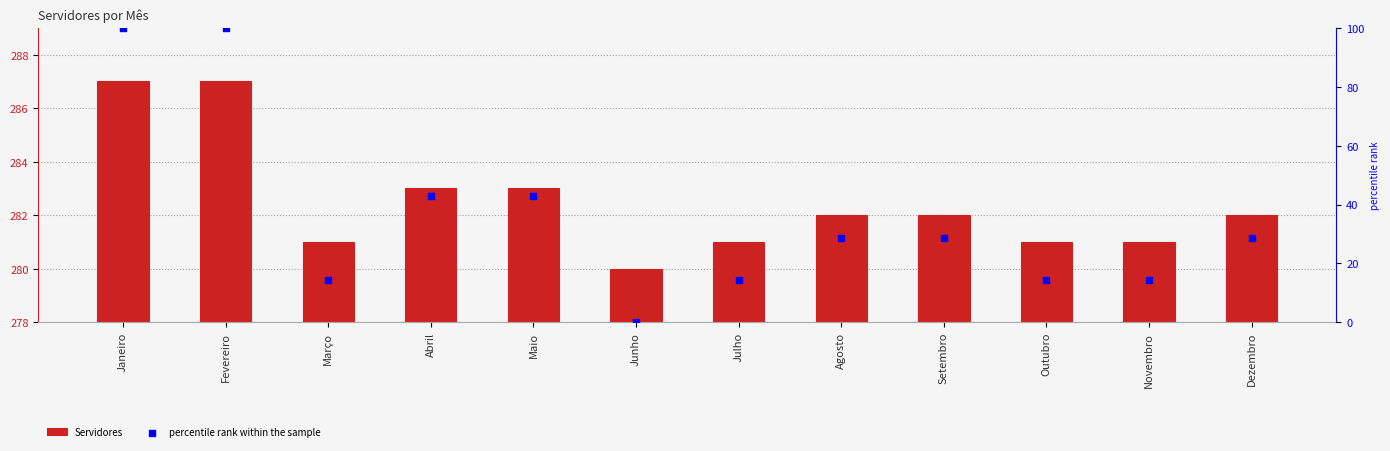

At which category is the sum across all series the highest?

Janeiro